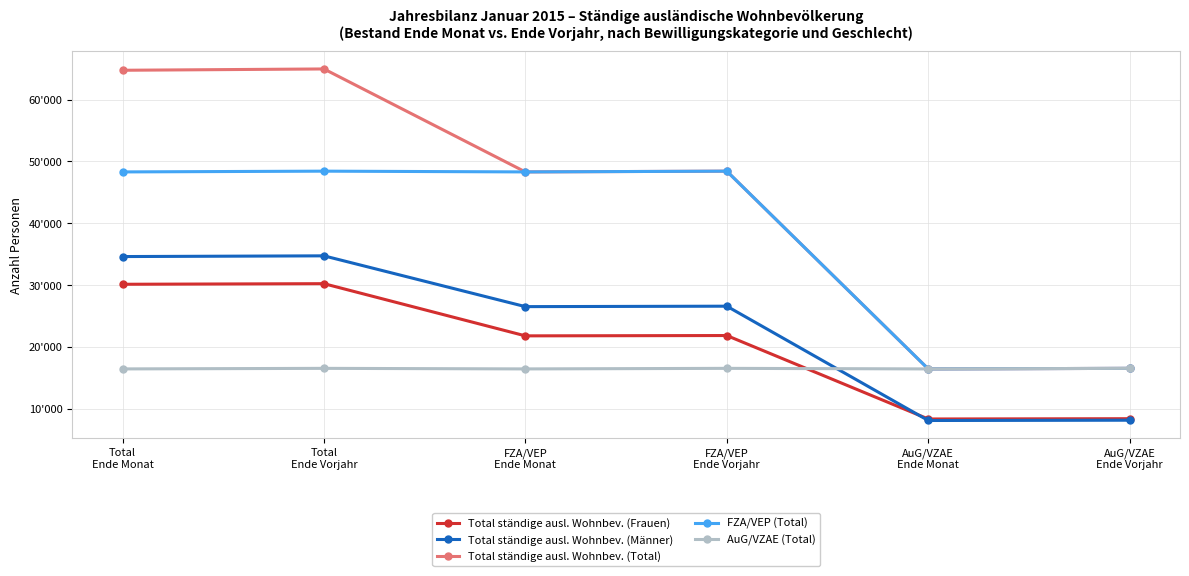

What is the difference between the maximum and minimum values in the Total ständige ausl. Wohnbev. (Total) series?

48510